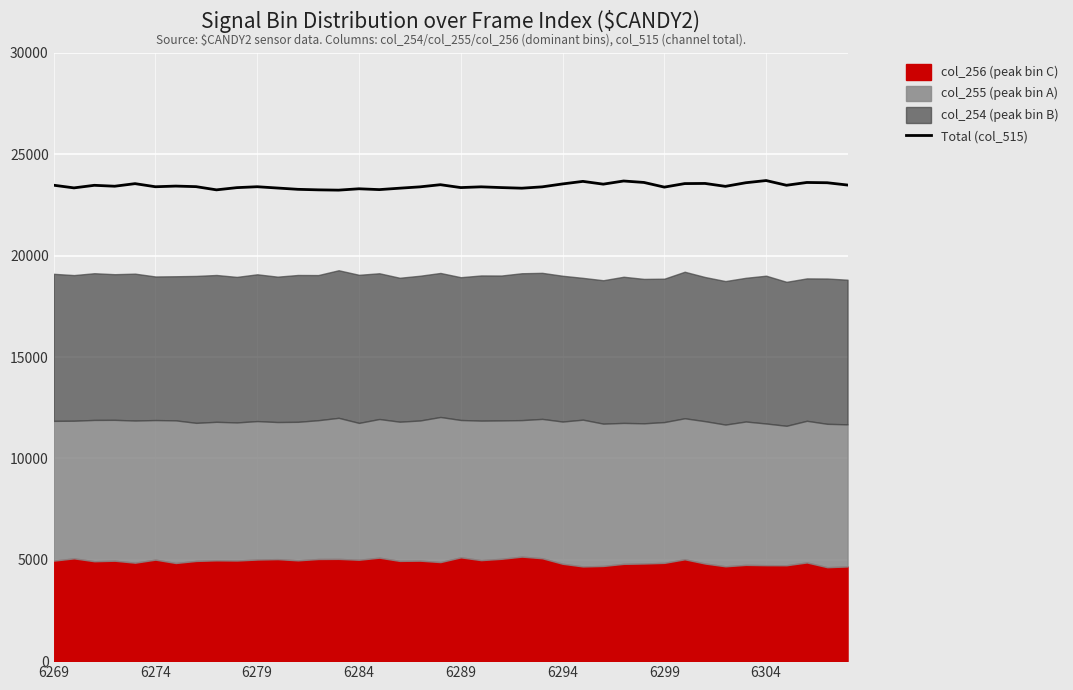

How many data points are less than 23422?

20